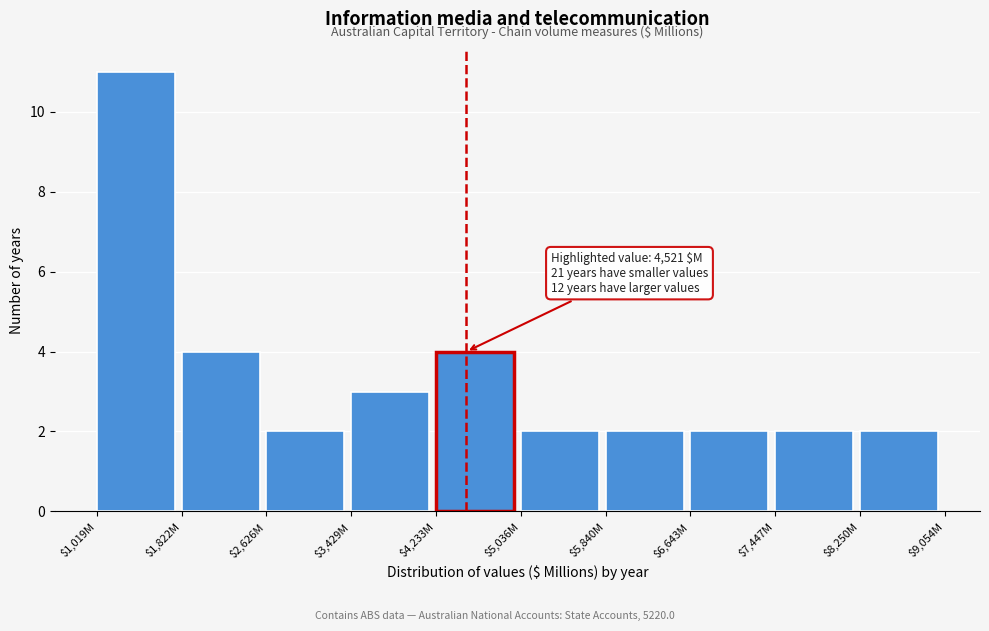

Reading left to right, what are all the values shown in this chart?

11	4	2	3	4	2	2	2	2	2